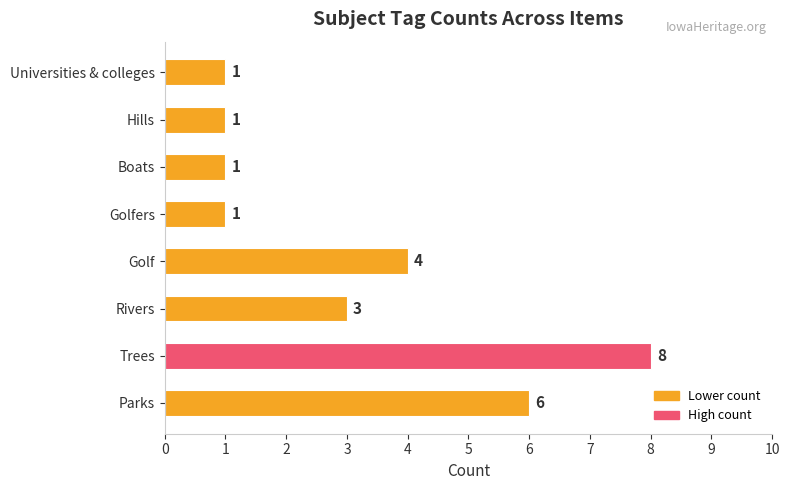

The value at Trees is 8. True or false?

True